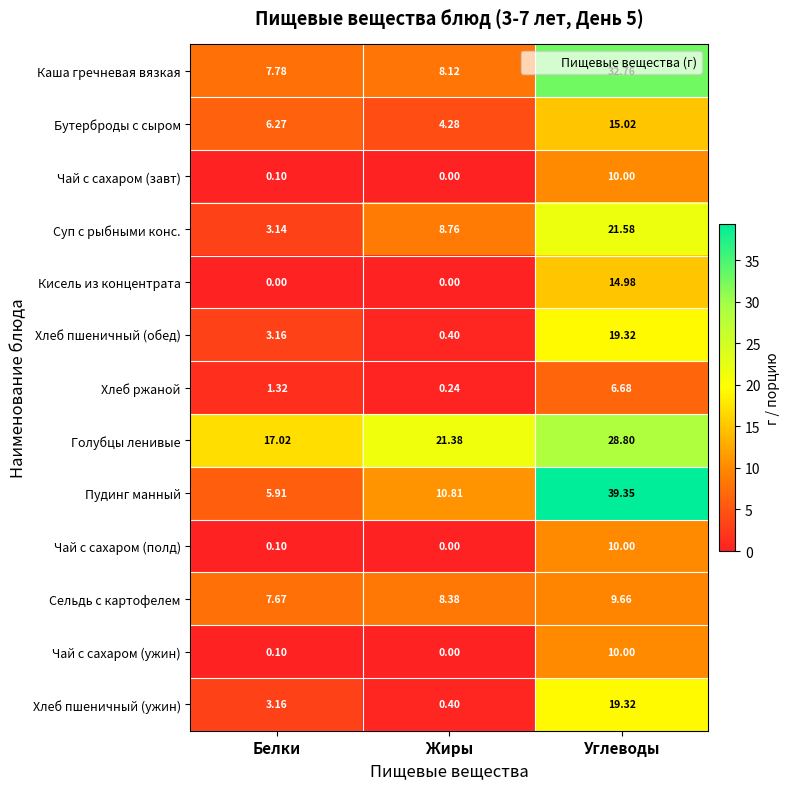

Where is Голубцы ленивые nearest to the value 22?

Жиры